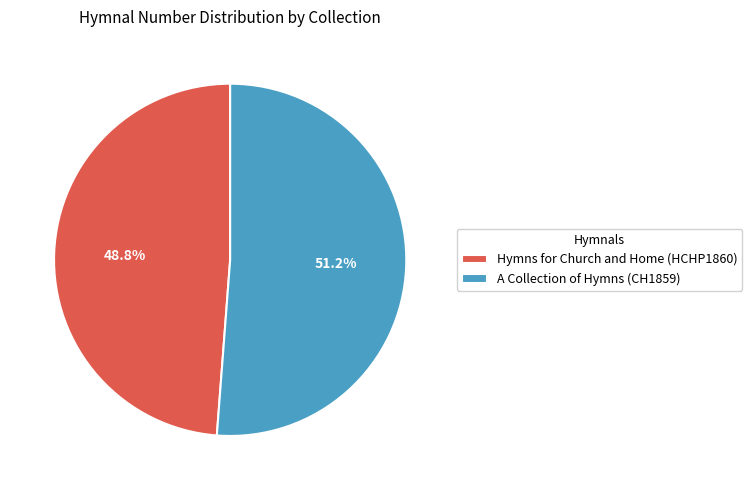

True or false: Hymns for Church and Home (HCHP1860) accounts for 49% of the total.

True